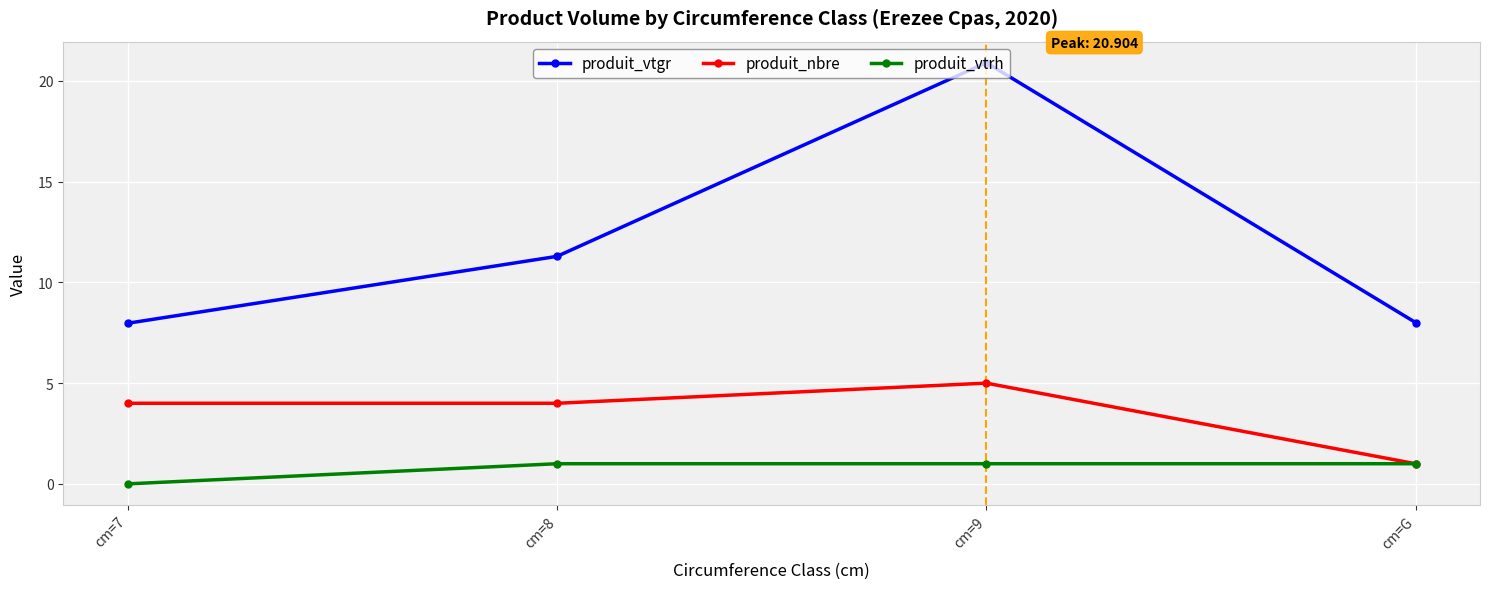

Reading left to right, extract all data points from this chart.

produit_vtgr: 8.0	11.3	20.9	8.0
produit_nbre: 4.0	4.0	5.0	1.0
produit_vtrh: 0.0	1.0	1.0	1.0